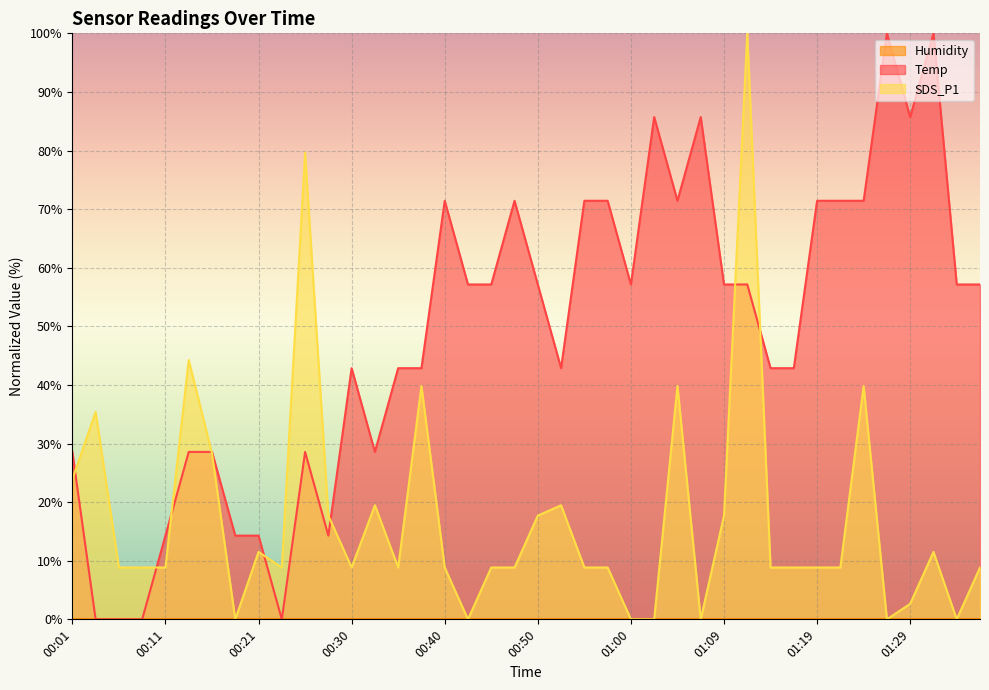

At 00:33, list the series in order from smallest to largest.

SDS_P1, Temp